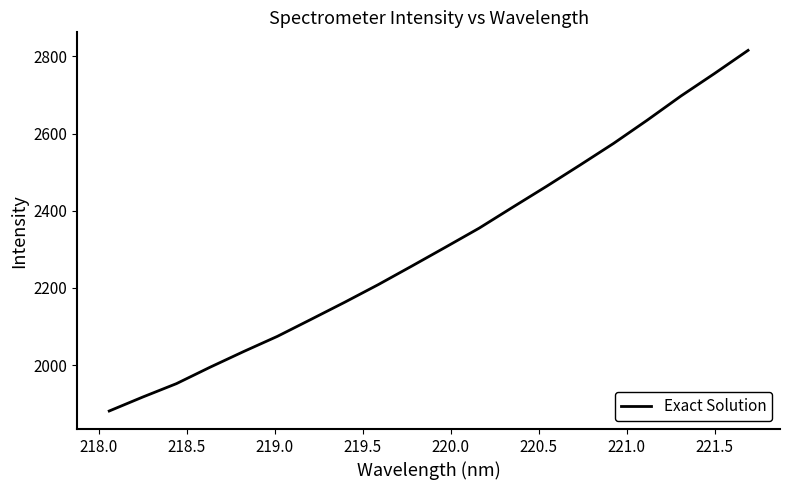

What is the maximum value shown in the chart?

2815.4